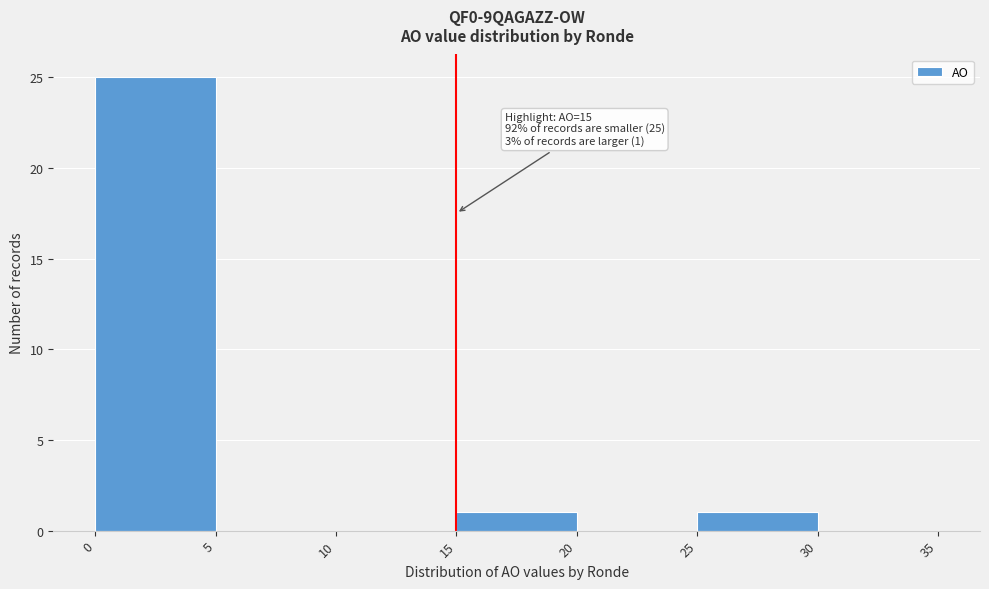

Over which range of the x-axis is the bar tallest?

0 to 5